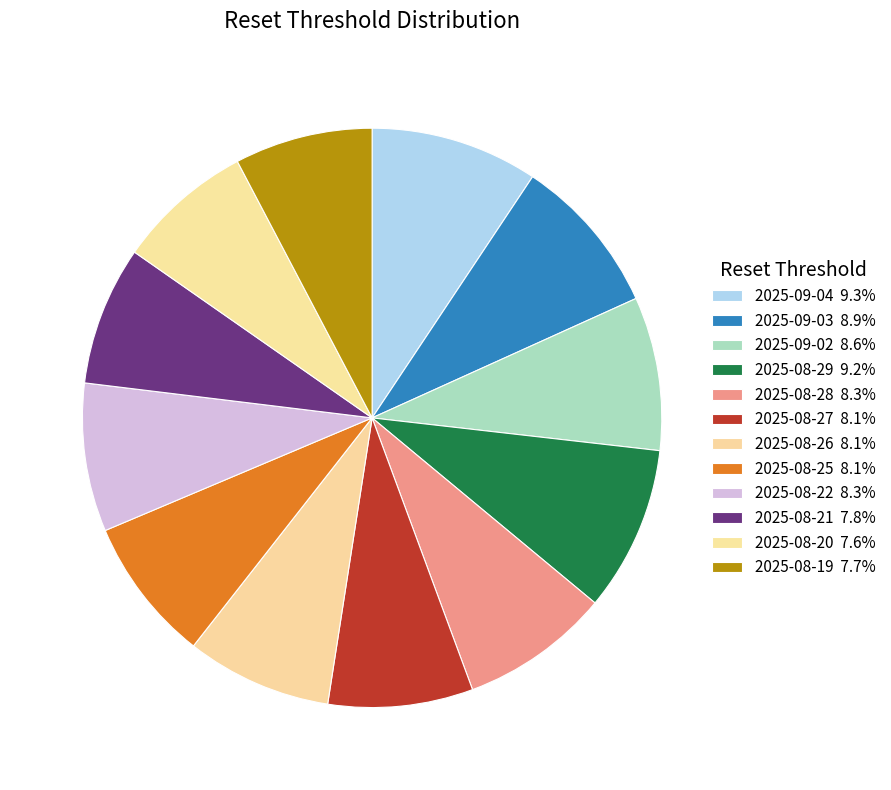

Count the number of slices in the pie.

12